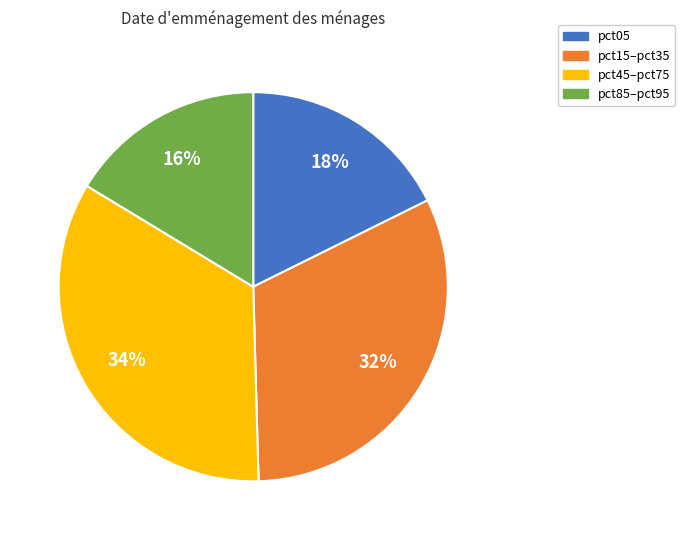

Combined, do pct15–pct35 and pct45–pct75 account for over 50%?

Yes